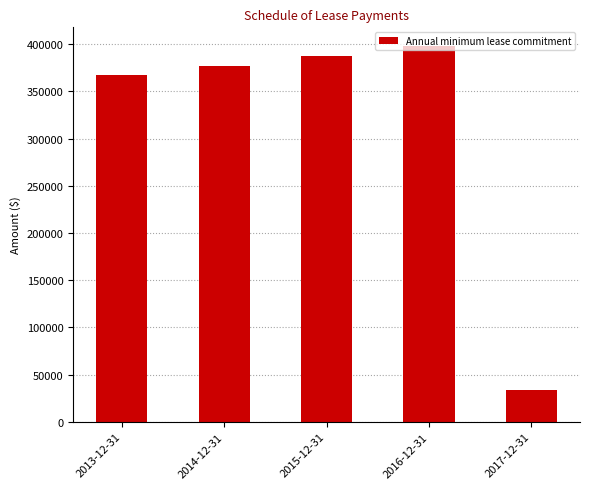

Where is the data nearest to the value 215684?

2013-12-31